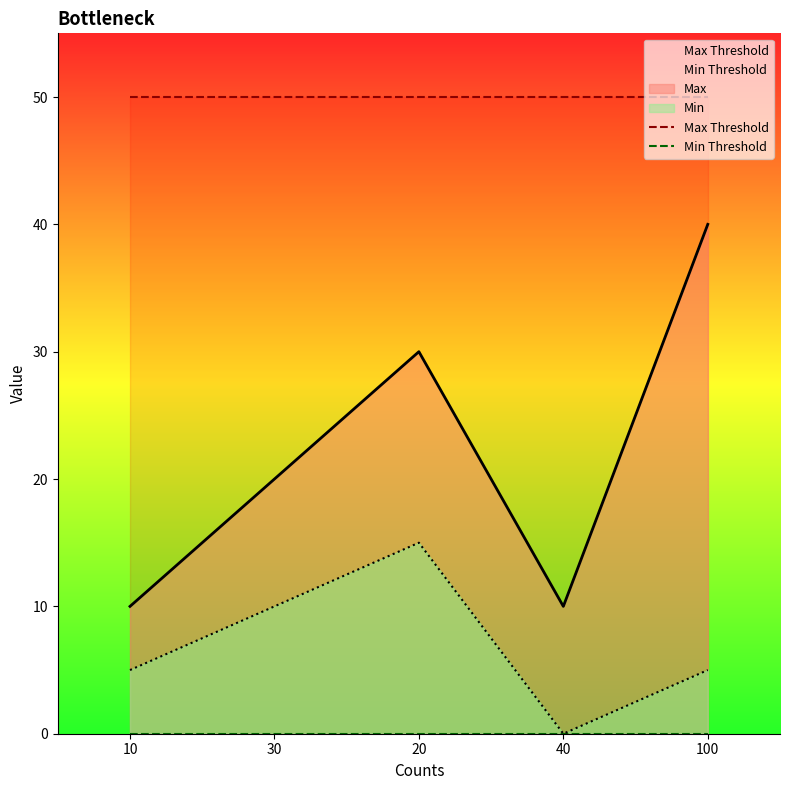

Which label corresponds to the smallest value in the chart?

10